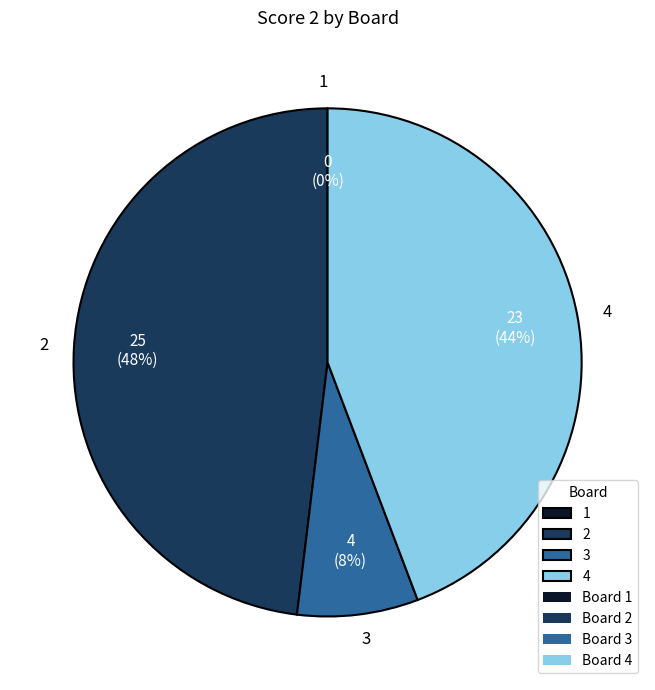

Count the number of slices in the pie.

4